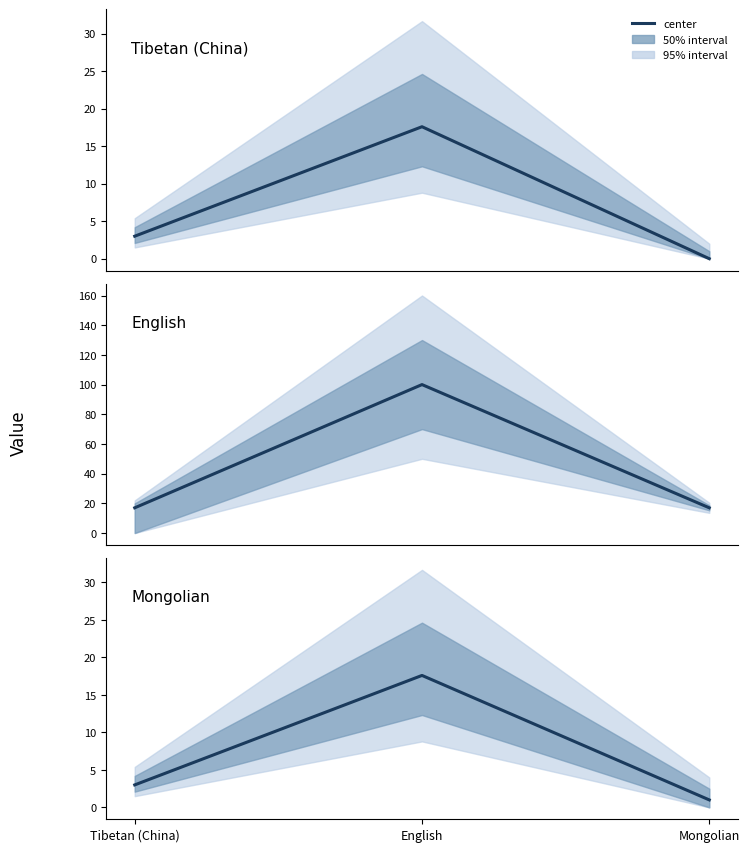

The value at Tibetan (China) is 3.0. True or false?

True